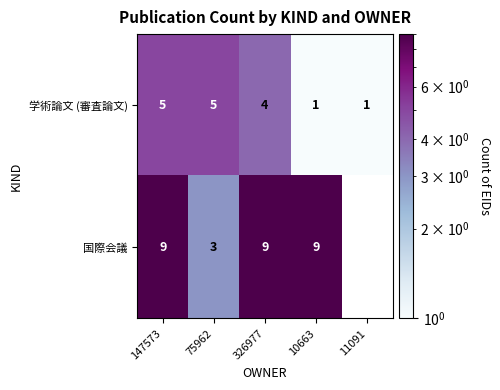

True or false: 学術論文 (審査論文) has a value of 7 at 75962.

False